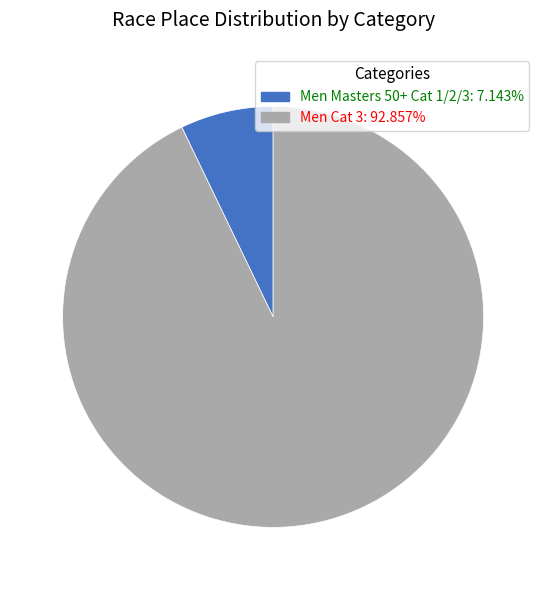

Do Men Masters 50+ Cat 1/2/3 and Men Cat 3 together represent more than half of the pie?

Yes